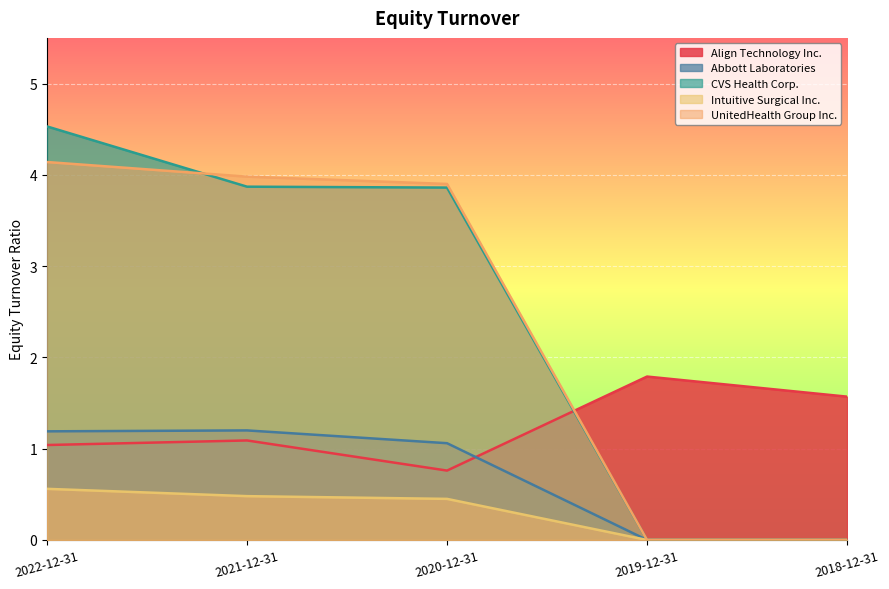

List the labels in order of Intuitive Surgical Inc. value, largest first.

2022-12-31, 2021-12-31, 2020-12-31, 2019-12-31, 2018-12-31